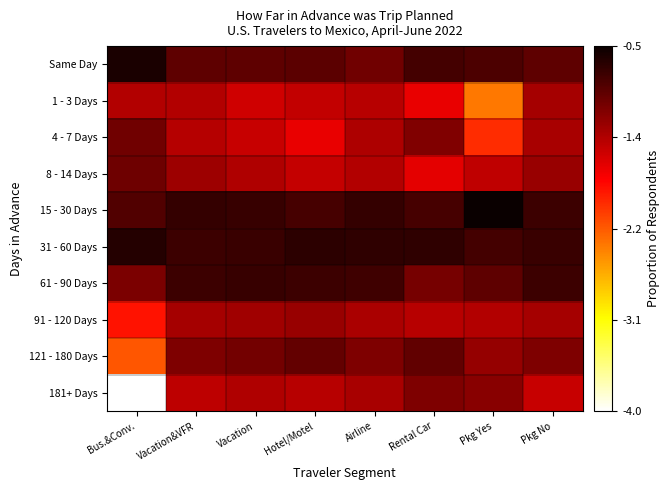

List the series in order of their peak value, highest first.

15 - 30 Days, Same Day, 31 - 60 Days, 61 - 90 Days, 121 - 180 Days, 8 - 14 Days, 4 - 7 Days, 181+ Days, 91 - 120 Days, 1 - 3 Days